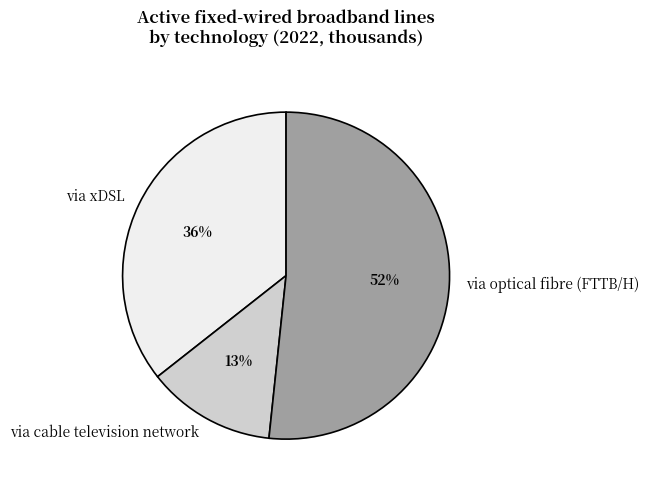

What is the largest slice in the pie chart?

via optical fibre (FTTB/H)